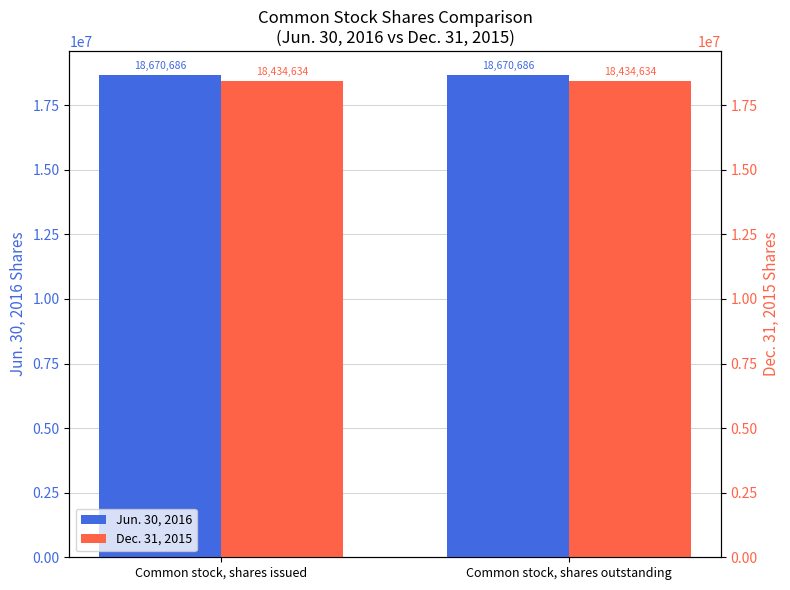

Count the number of data series in this chart.

2